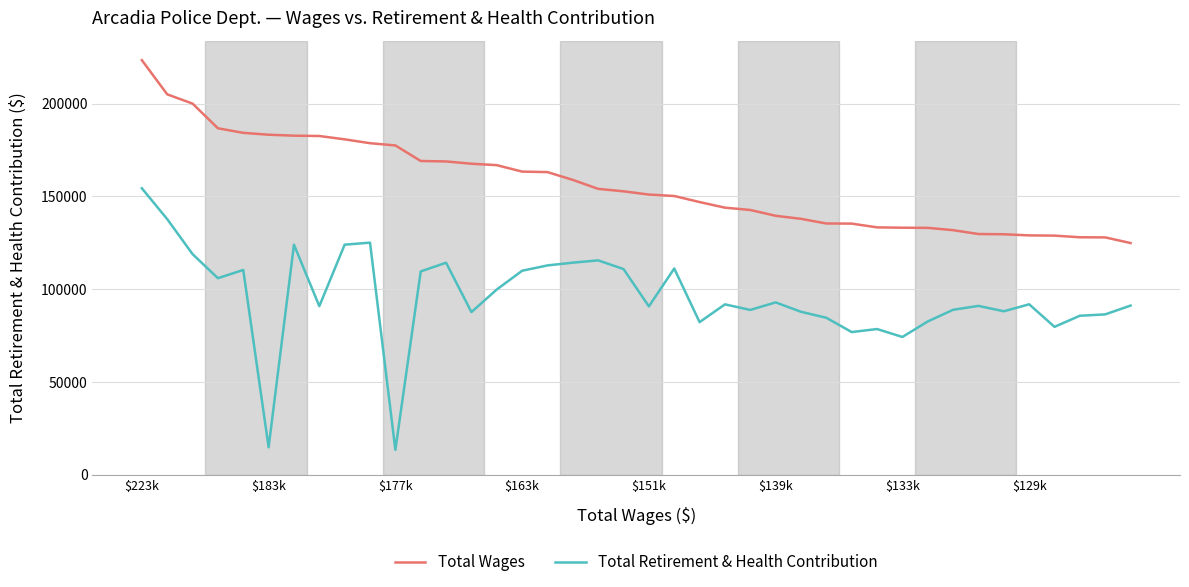

Which series has the largest total across all categories?

Total Wages